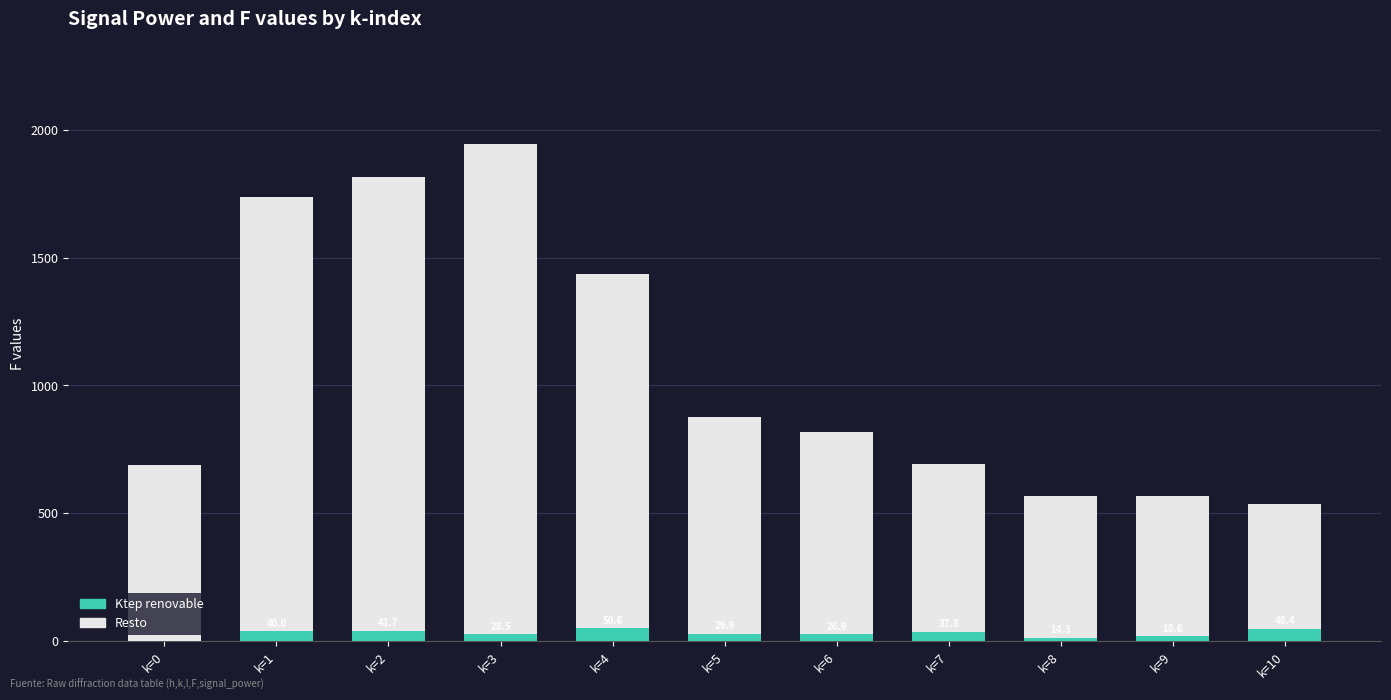

What are all the series names shown in the legend?

Resto, Ktep renovable